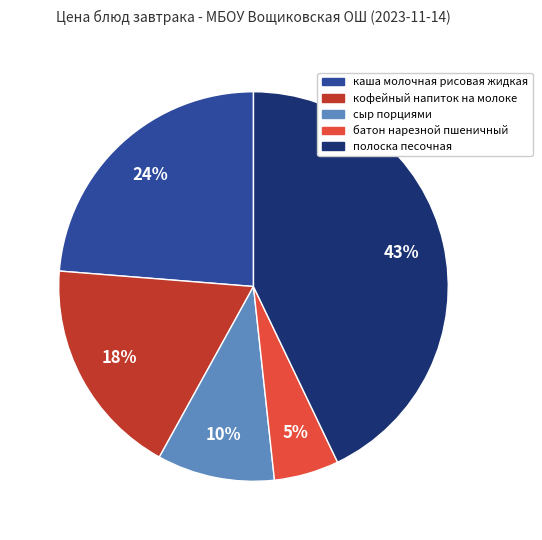

Between каша молочная рисовая жидкая and полоска песочная, which is larger?

полоска песочная